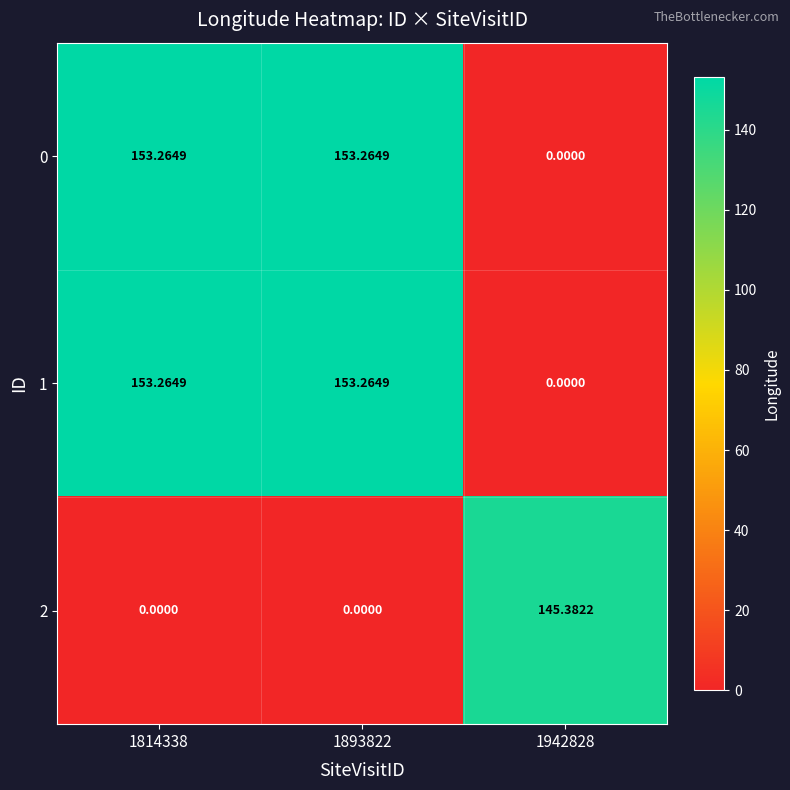

Is the value of 0 at 1814338 greater than the value of 2 at 1942828?

Yes